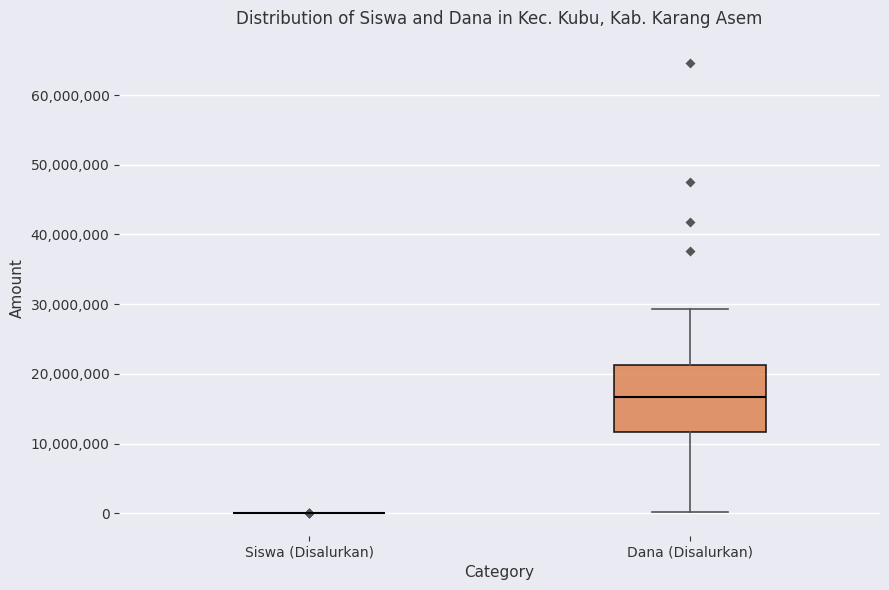

Reading left to right, read every box against the y-axis: the position of its median line, the range the box covers, and the ends of its whiskers. The values are not printed on the chart, so give them approximately, as read against the axis.

Siswa (Disalurkan): box collapsed to a line at 0, whiskers 0 to 0
Dana (Disalurkan): median 17000000, box 12000000 to 21000000, whiskers 0 to 29000000